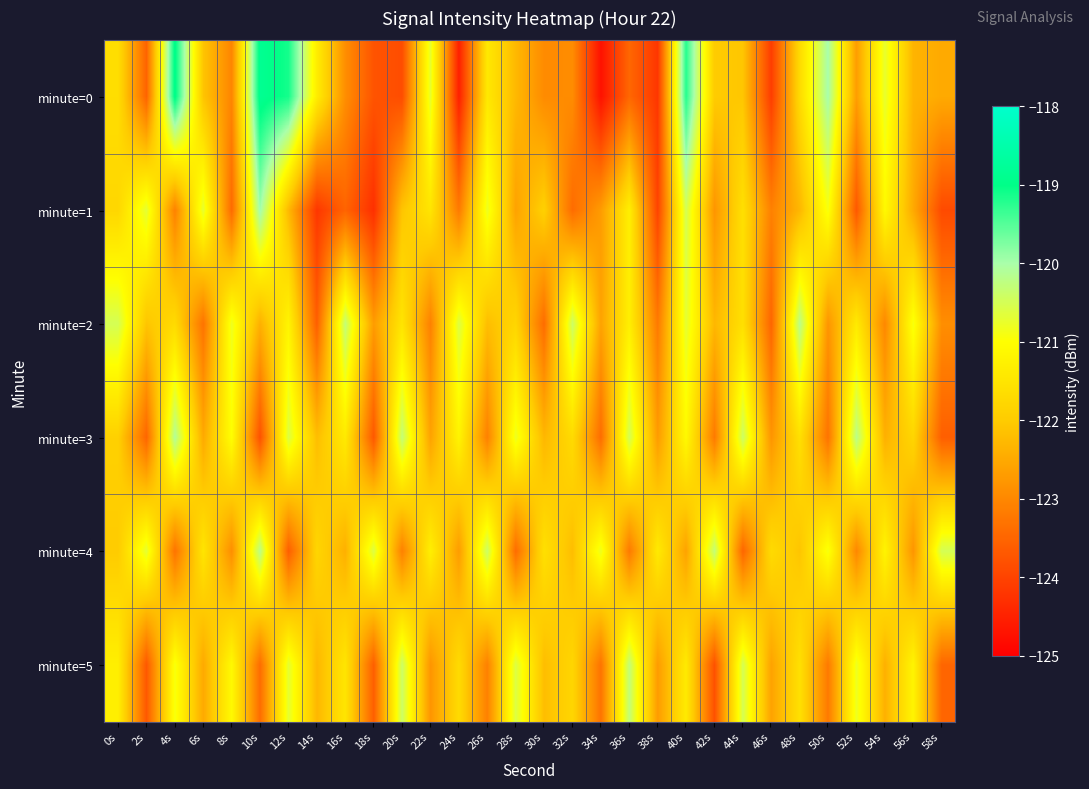

Between 54s and 34s, which is larger?

54s